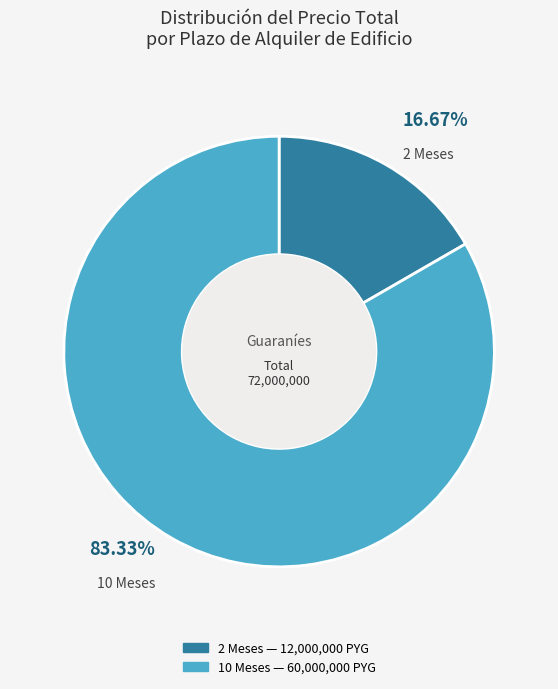

What is the largest slice in the pie chart?

10 Meses